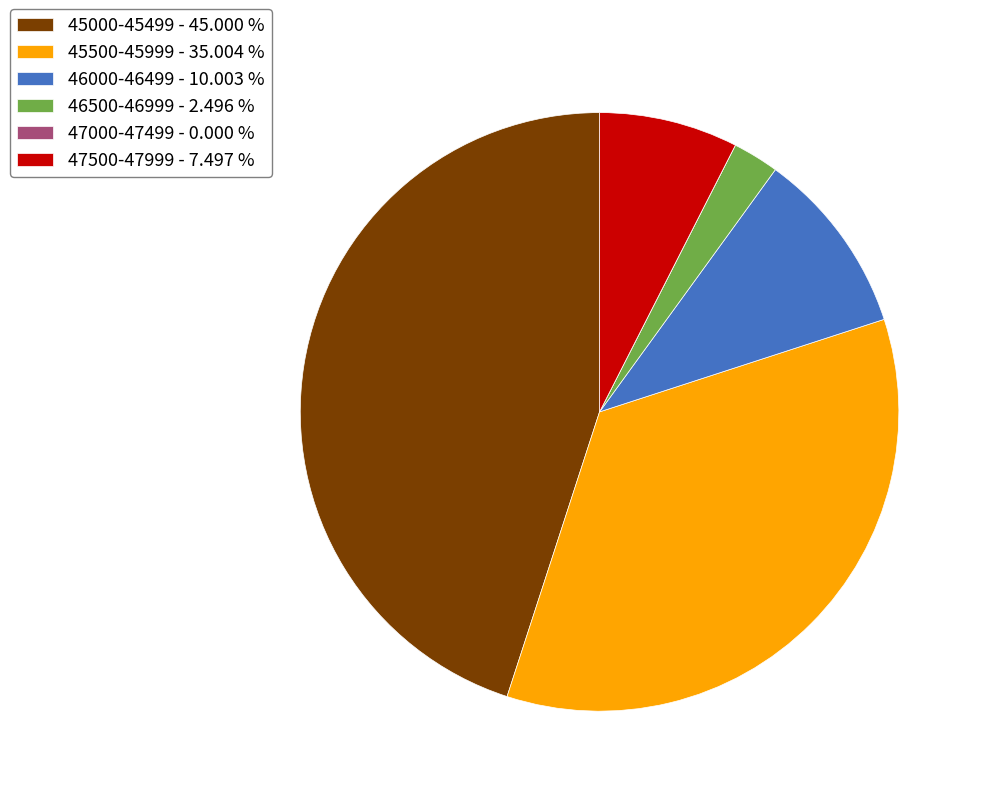

Which category has the biggest portion of the pie?

45000-45499 - 45.000 %